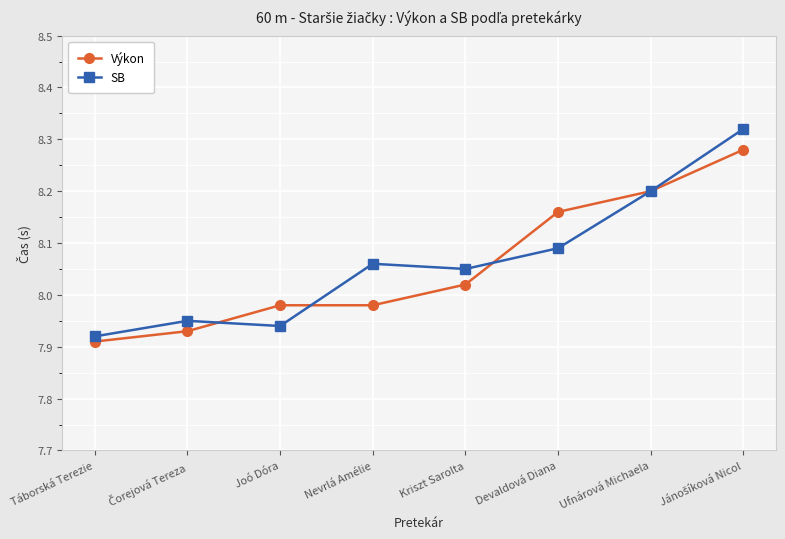

Rank the series by their average value, from lowest to highest.

Výkon, SB